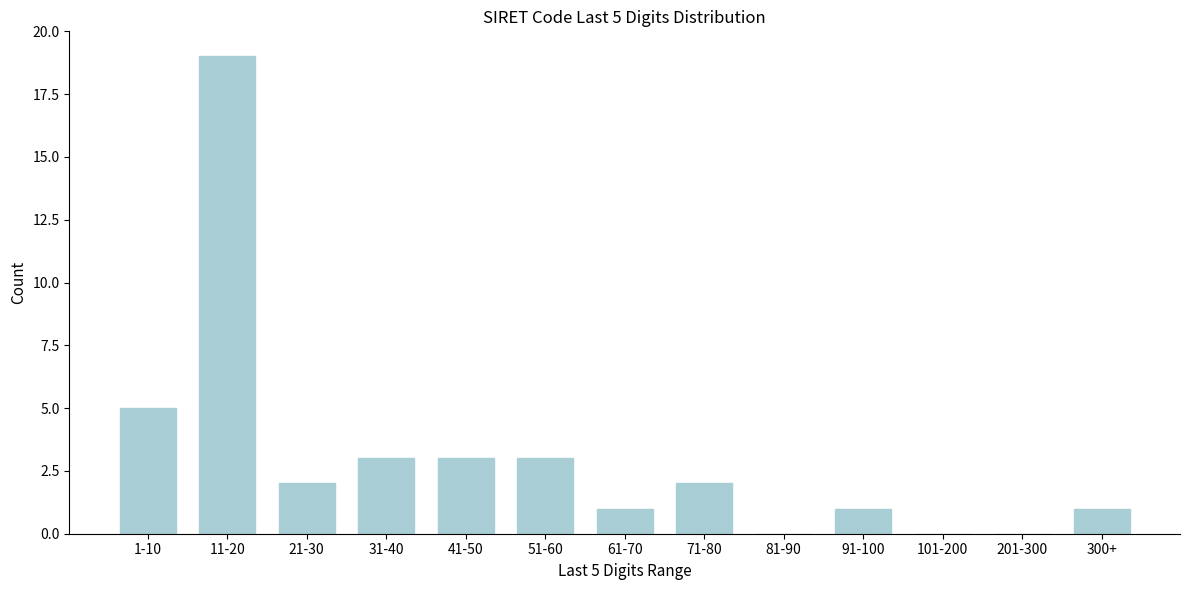

Reading left to right, what are all the values shown in this chart?

1-10=5	11-20=19	21-30=2	31-40=3	41-50=3	51-60=3	61-70=1	71-80=2	81-90=0	91-100=1	101-200=0	201-300=0	300+=1